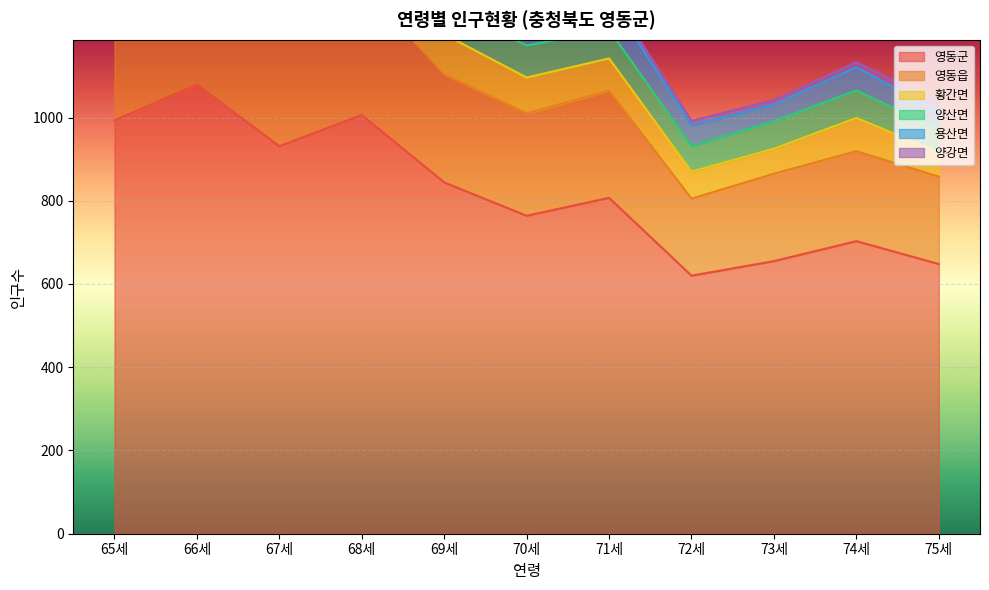

Count the number of categories in the chart.

11